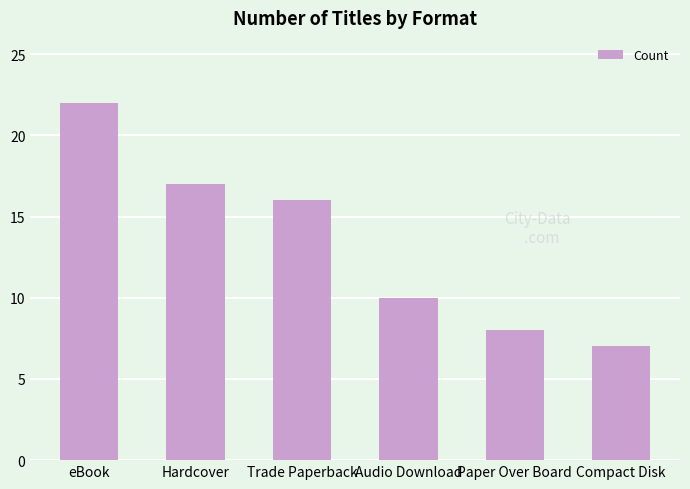

What is the label of the 6th bar from the right?

eBook